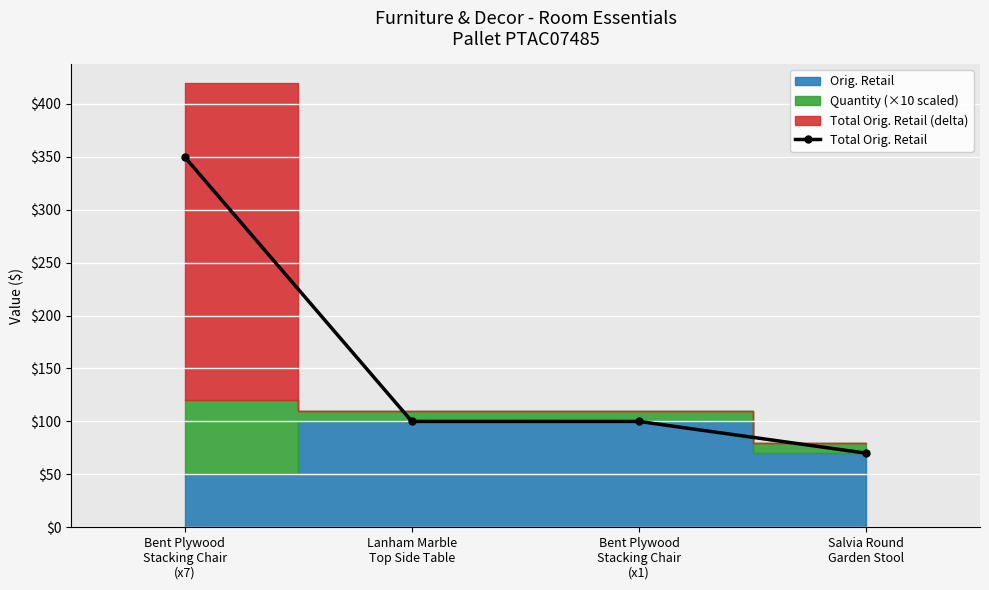

Where is the data nearest to the value 209?

Lanham Marble
Top Side Table